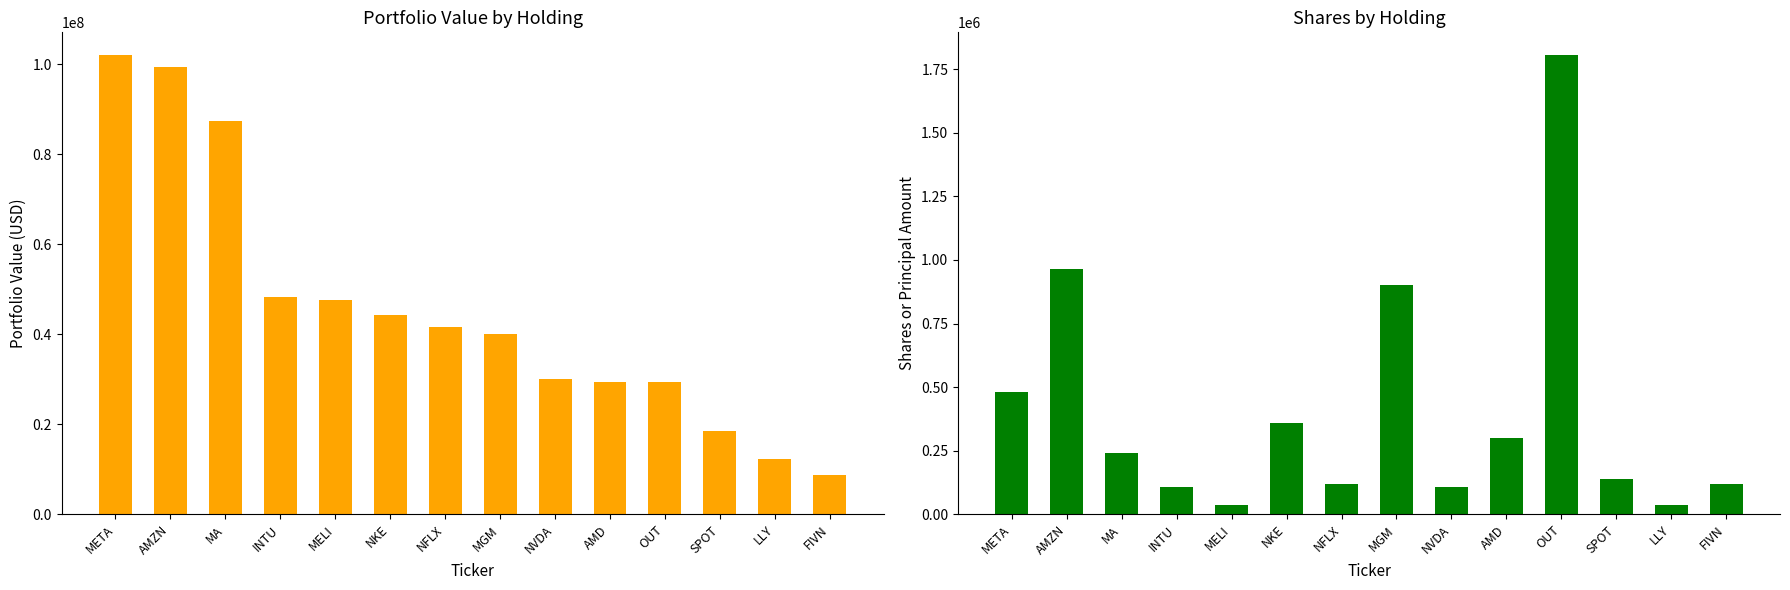

At which category is the sum across all series the highest?

META